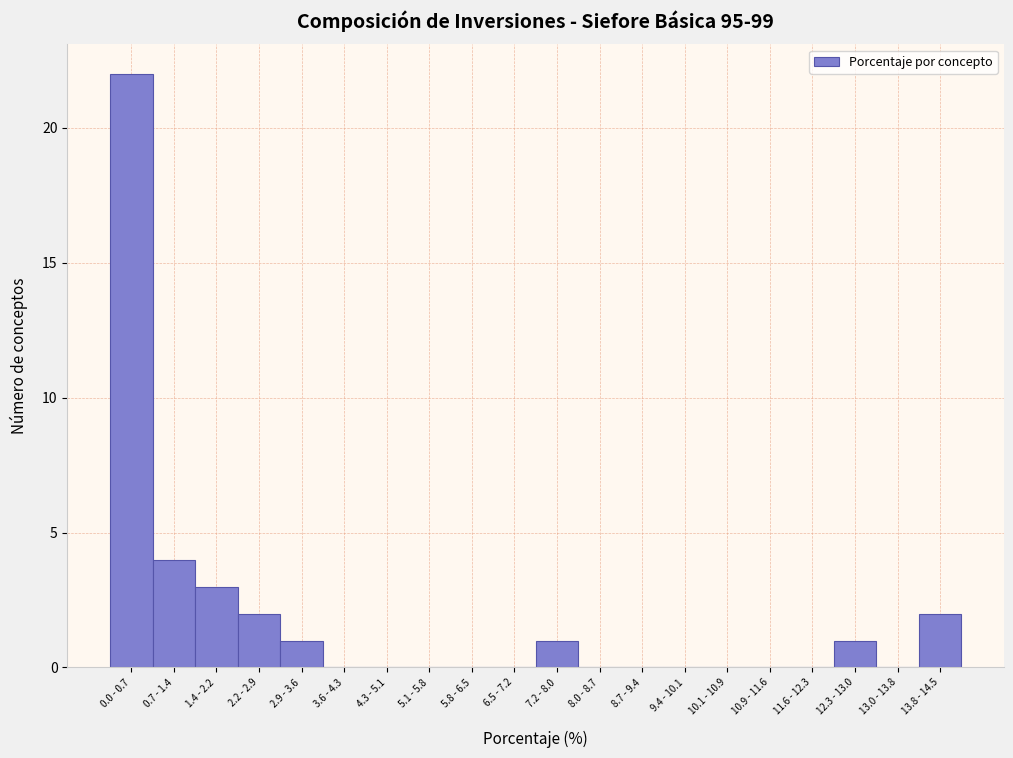

Reading right to left, what are all the values shown in this chart?

13.8 - 14.5=2	13.0 - 13.8=0	12.3 - 13.0=1	11.6 - 12.3=0	10.9 - 11.6=0	10.1 - 10.9=0	9.4 - 10.1=0	8.7 - 9.4=0	8.0 - 8.7=0	7.2 - 8.0=1	6.5 - 7.2=0	5.8 - 6.5=0	5.1 - 5.8=0	4.3 - 5.1=0	3.6 - 4.3=0	2.9 - 3.6=1	2.2 - 2.9=2	1.4 - 2.2=3	0.7 - 1.4=4	0.0 - 0.7=22